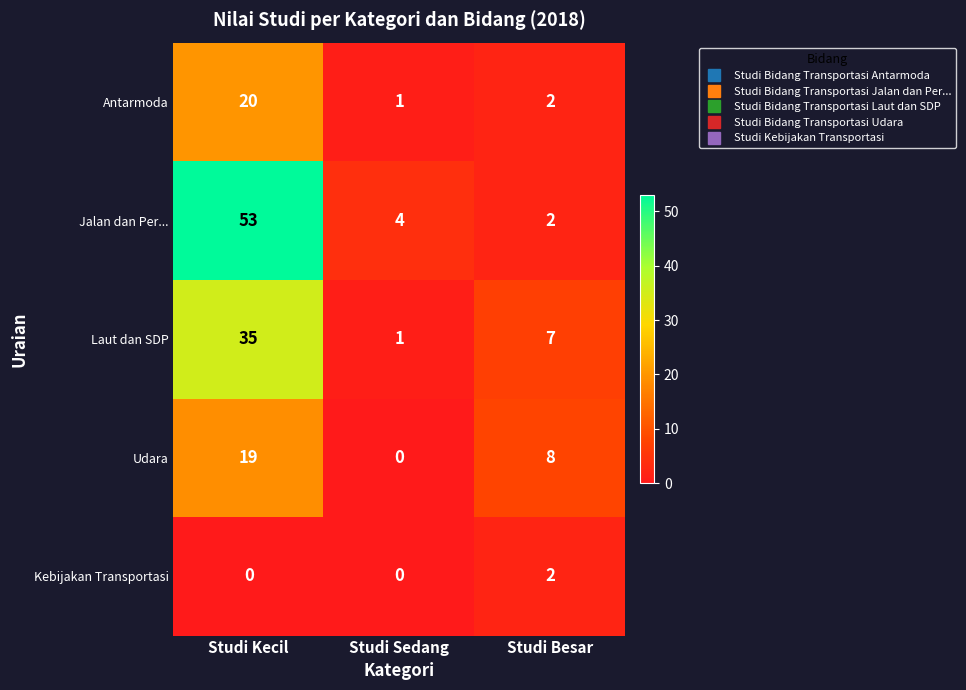

At how many categories does at least one series exceed 35?

1